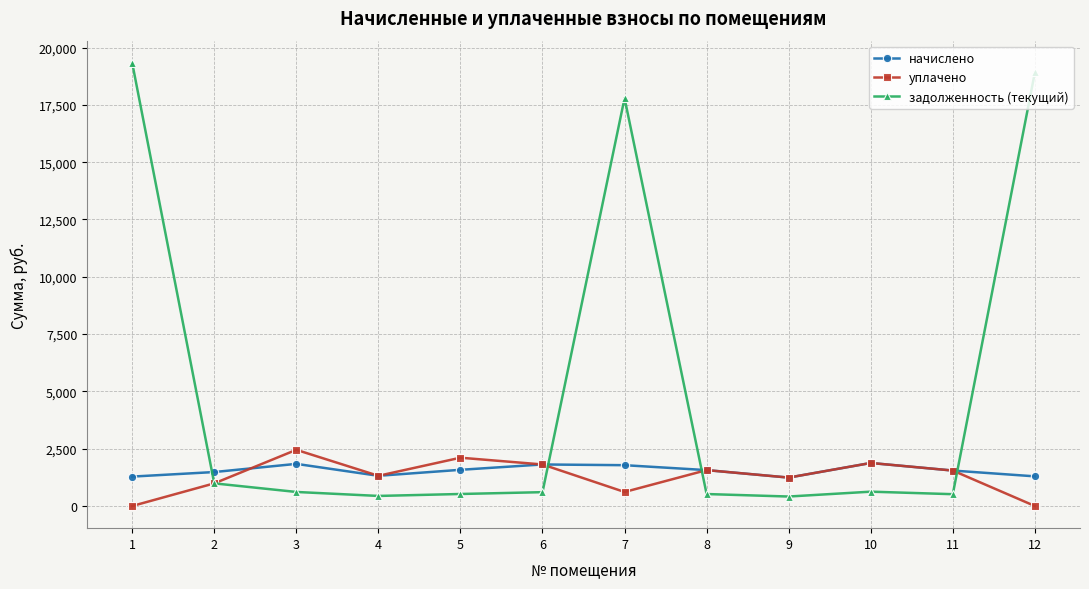

What is the lowest value of the задолженность (текущий) series?

413.3